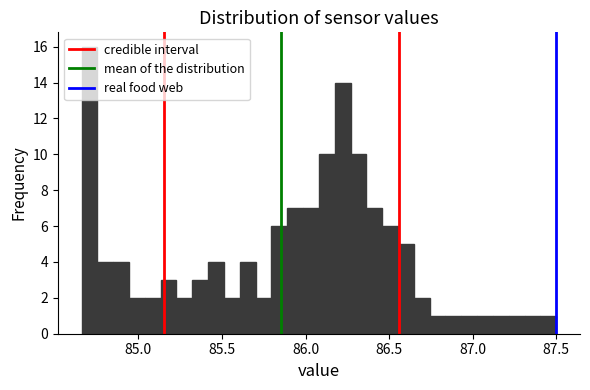

Around what value on the x-axis is the tallest bar? Give the approximate position of its centre, as read against the axis.

84.70